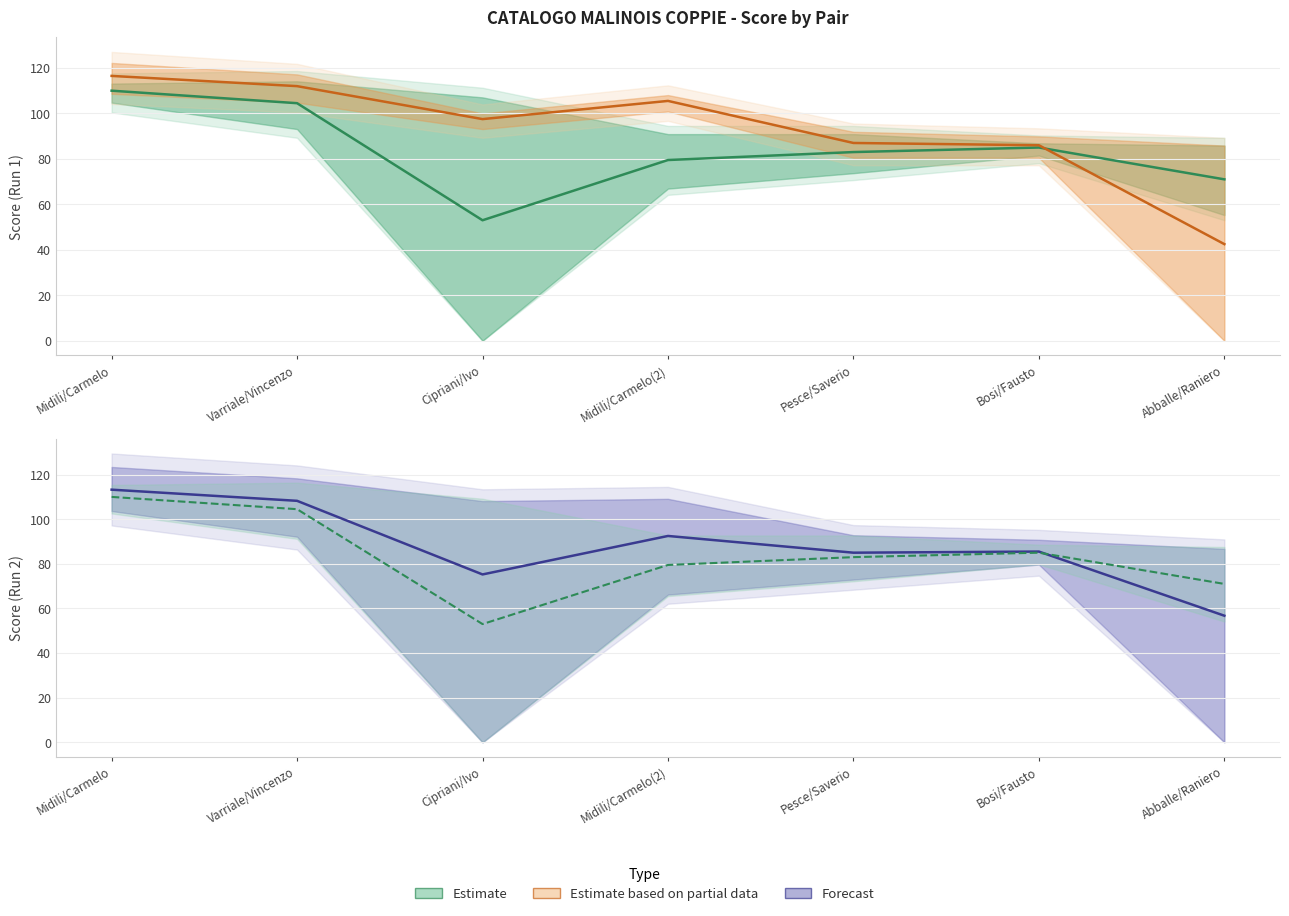

The value of Estimate (Dog 1 Run 2) at Bosi/Fausto is 144.7. True or false?

False